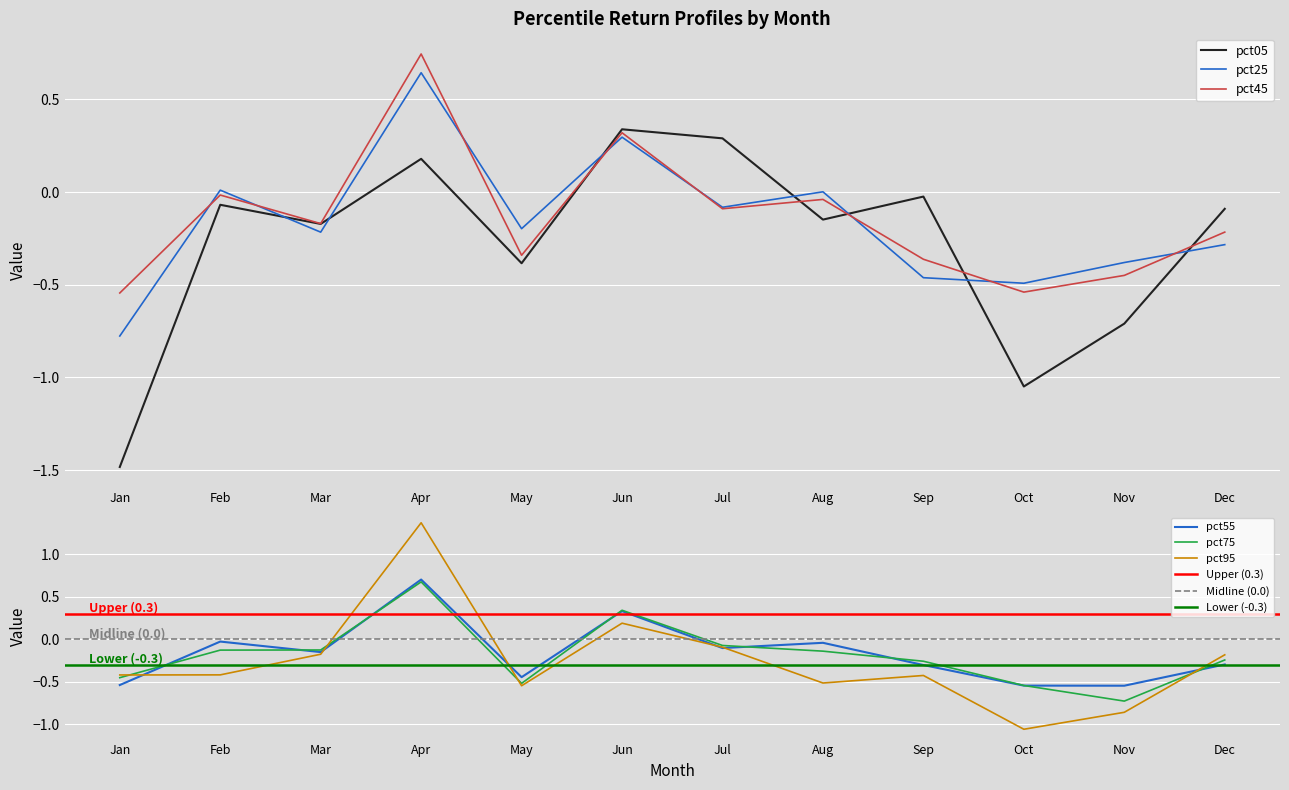

How many interior local peaks does the pct55 series have?

4